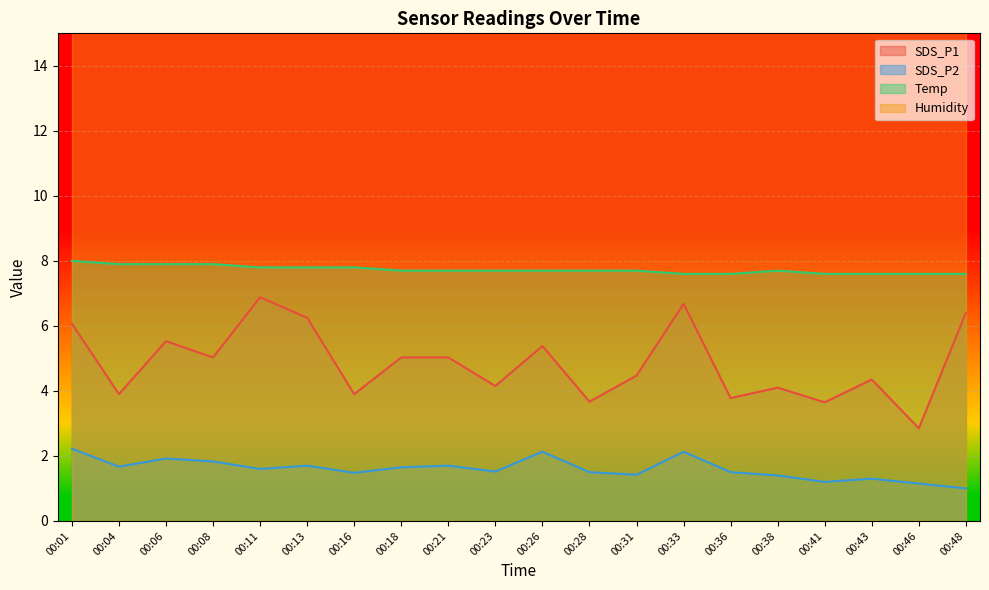

Reading left to right, transcribe all the data shown in this chart.

SDS_P1: 00:01=6.1	00:04=3.9	00:06=5.5	00:08=5.0	00:11=6.9	00:13=6.2	00:16=3.9	00:18=5.0	00:21=5.0	00:23=4.2	00:26=5.4	00:28=3.7	00:31=4.5	00:33=6.7	00:36=3.8	00:38=4.1	00:41=3.6	00:43=4.3	00:46=2.9	00:48=6.4
SDS_P2: 00:01=2.2	00:04=1.7	00:06=1.9	00:08=1.8	00:11=1.6	00:13=1.7	00:16=1.5	00:18=1.6	00:21=1.7	00:23=1.5	00:26=2.1	00:28=1.5	00:31=1.4	00:33=2.1	00:36=1.5	00:38=1.4	00:41=1.2	00:43=1.3	00:46=1.1	00:48=1.0
Temp: 00:01=8.0	00:04=7.9	00:06=7.9	00:08=7.9	00:11=7.8	00:13=7.8	00:16=7.8	00:18=7.7	00:21=7.7	00:23=7.7	00:26=7.7	00:28=7.7	00:31=7.7	00:33=7.6	00:36=7.6	00:38=7.7	00:41=7.6	00:43=7.6	00:46=7.6	00:48=7.6